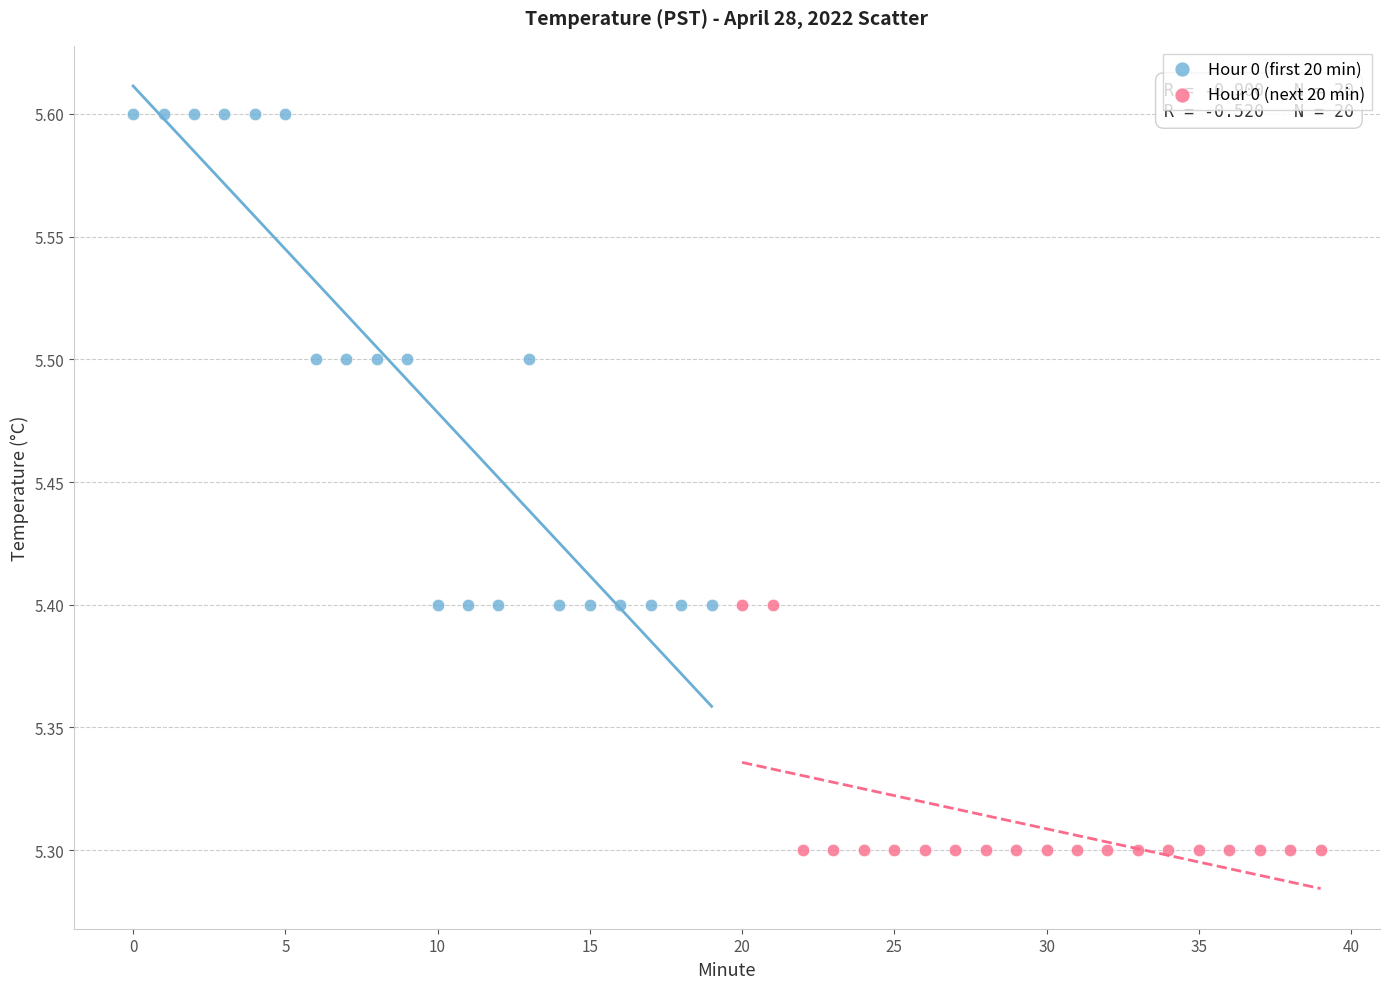

Which series has the largest Y range (max minus min)?

Hour 0 (first 20 min)